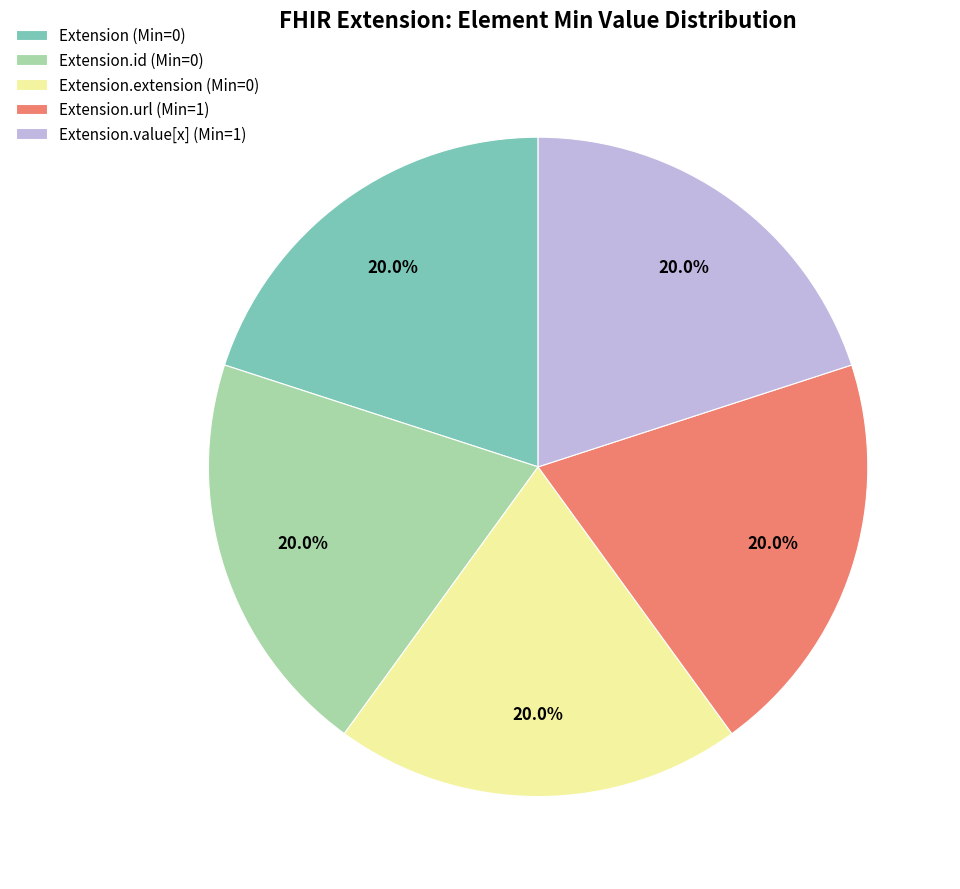

What percentage do Extension.extension (Min=0) and Extension.value[x] (Min=1) together represent?

40.0%